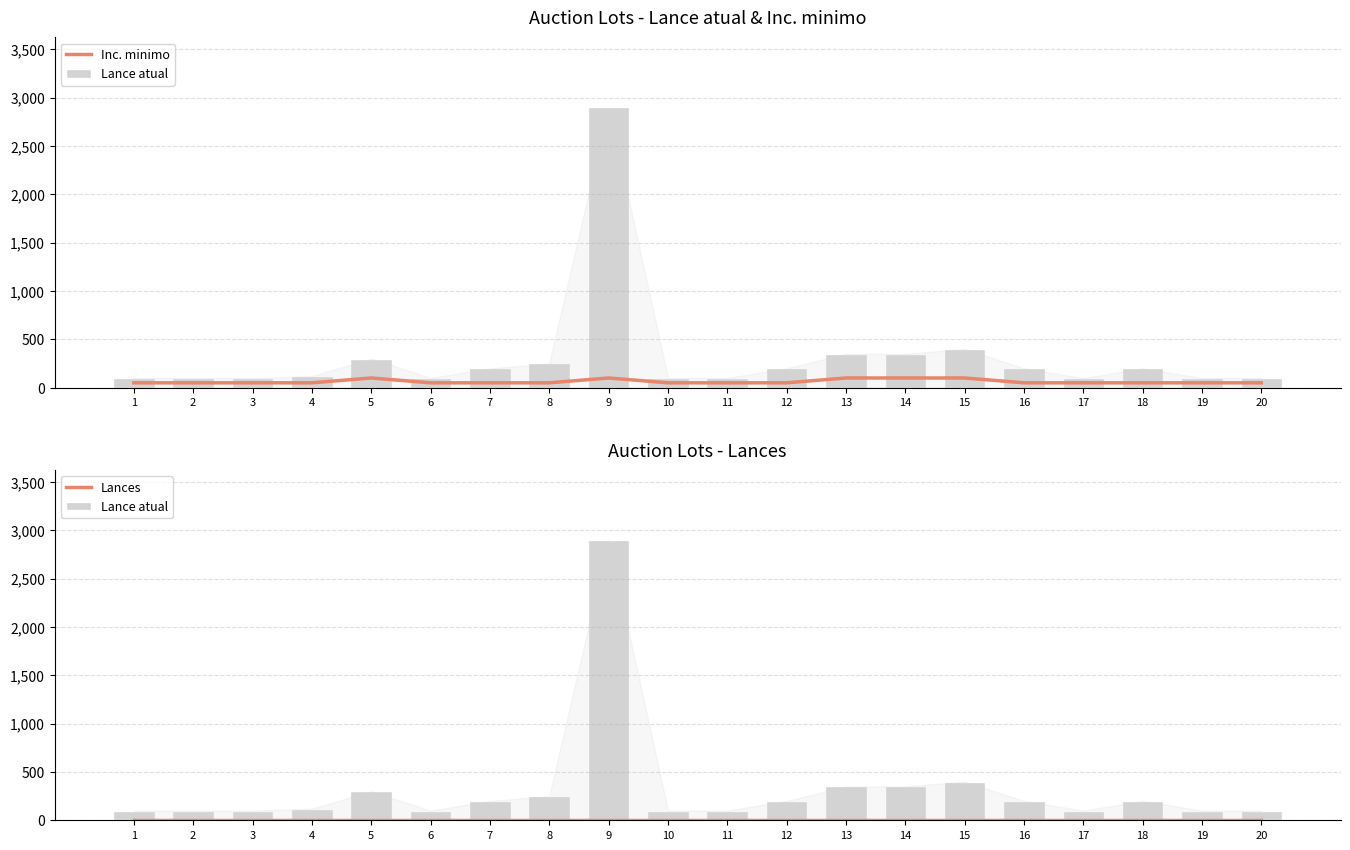

Where is Lances nearest to the value 0?

1